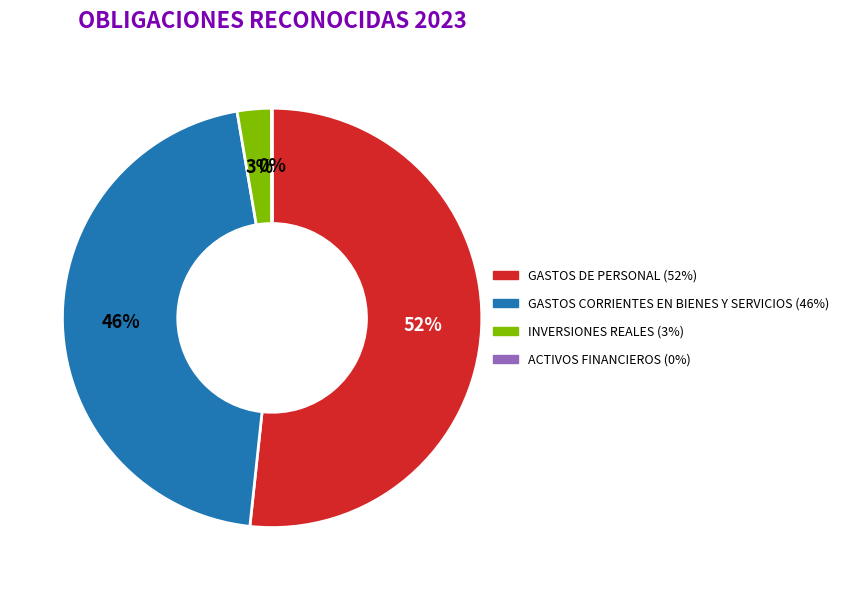

To the nearest percent, what is the average slice percentage?

25%